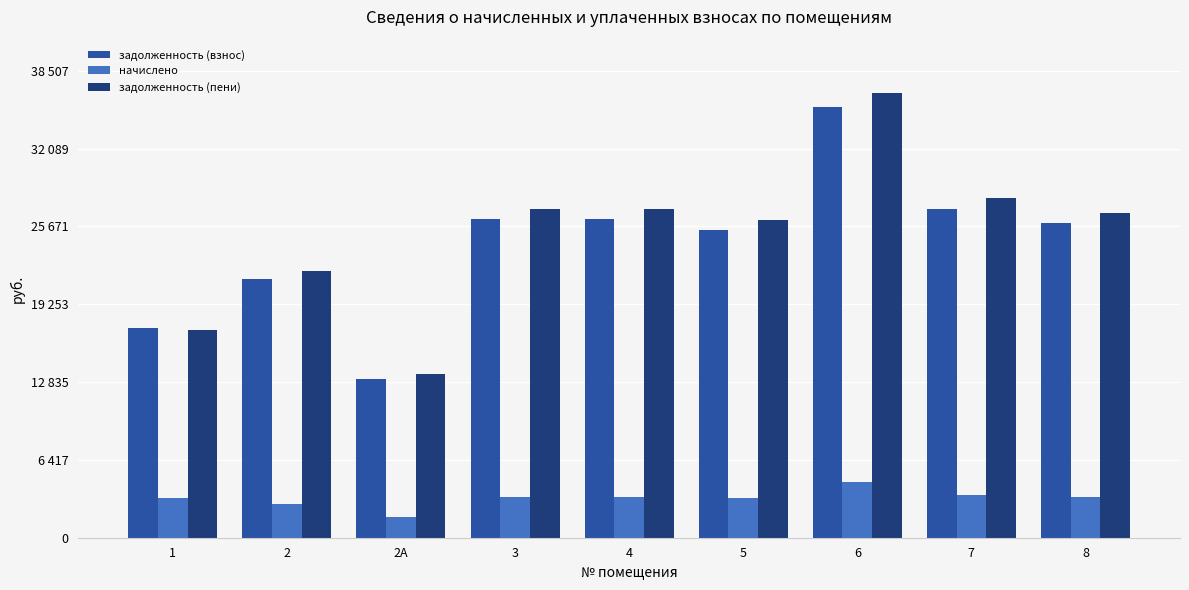

Between 4 and 8, which series saw the biggest shift?

задолженность (пени)